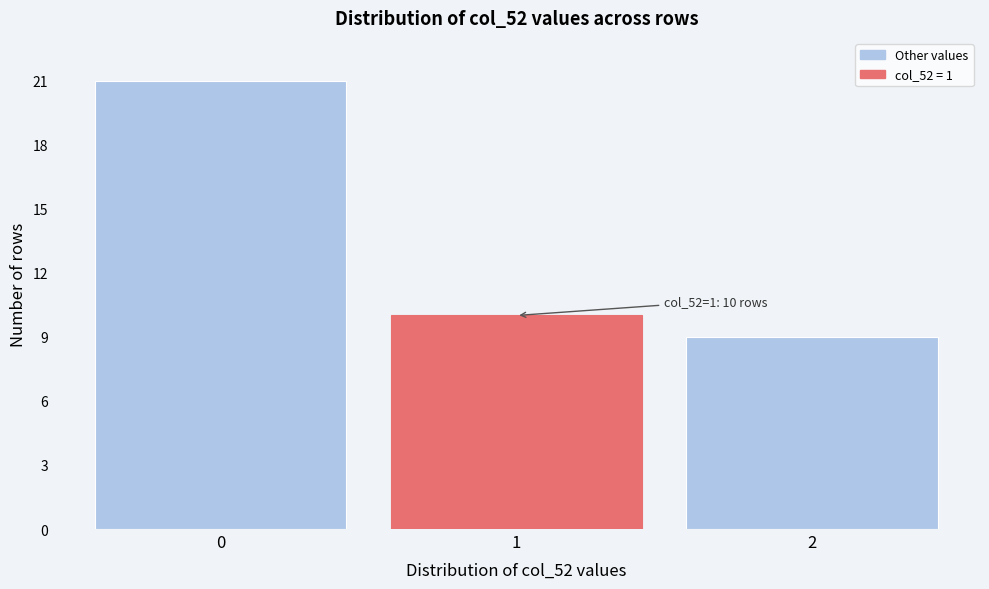

Reading left to right, extract all data points from this chart.

0=21	1=10	2=9